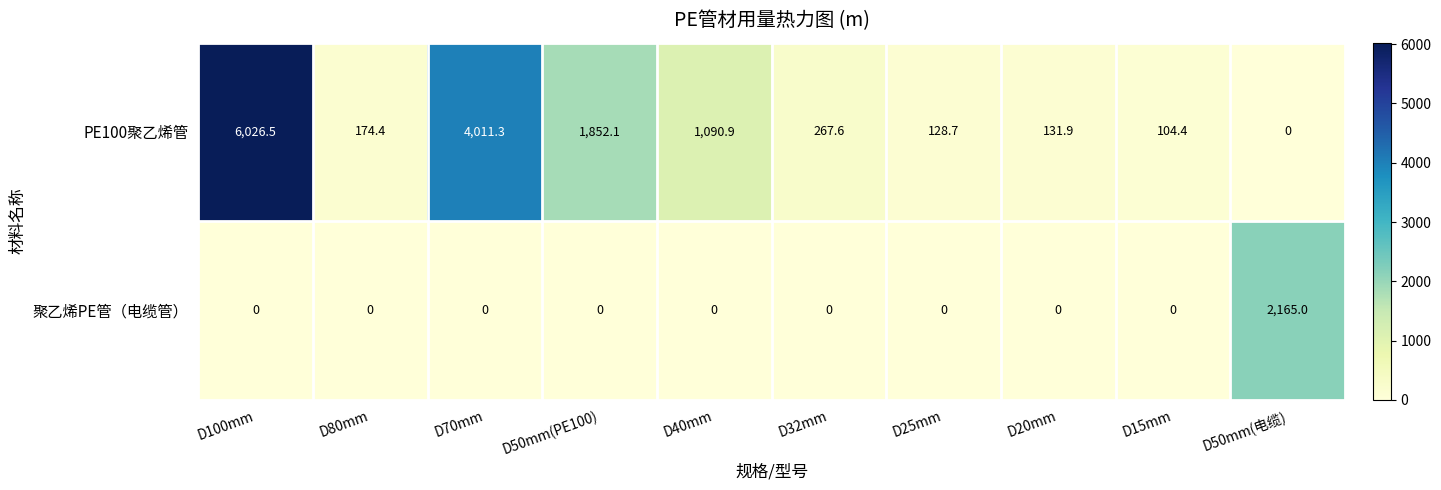

True or false: PE100聚乙烯管 has a value of 1090.9 at D40mm.

True